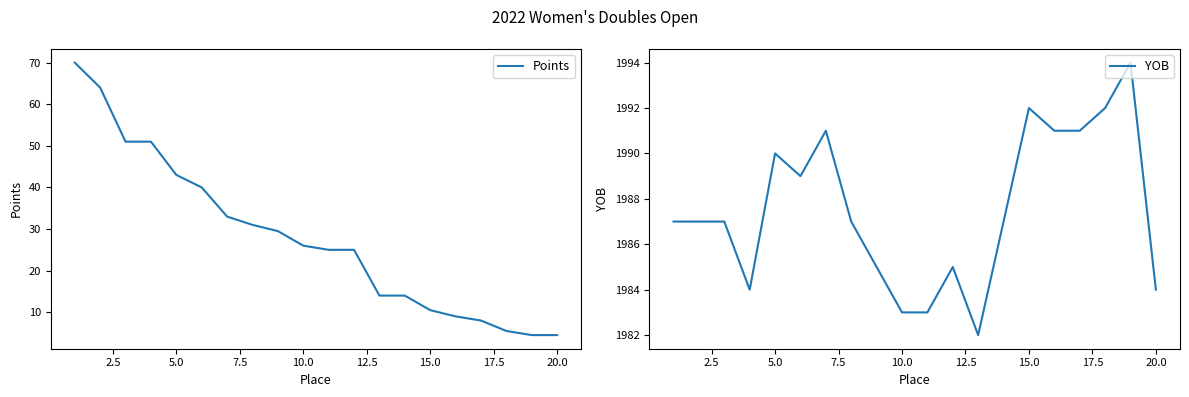

In YOB, how many points are lower than both neighbors (excluding endpoints)?

3